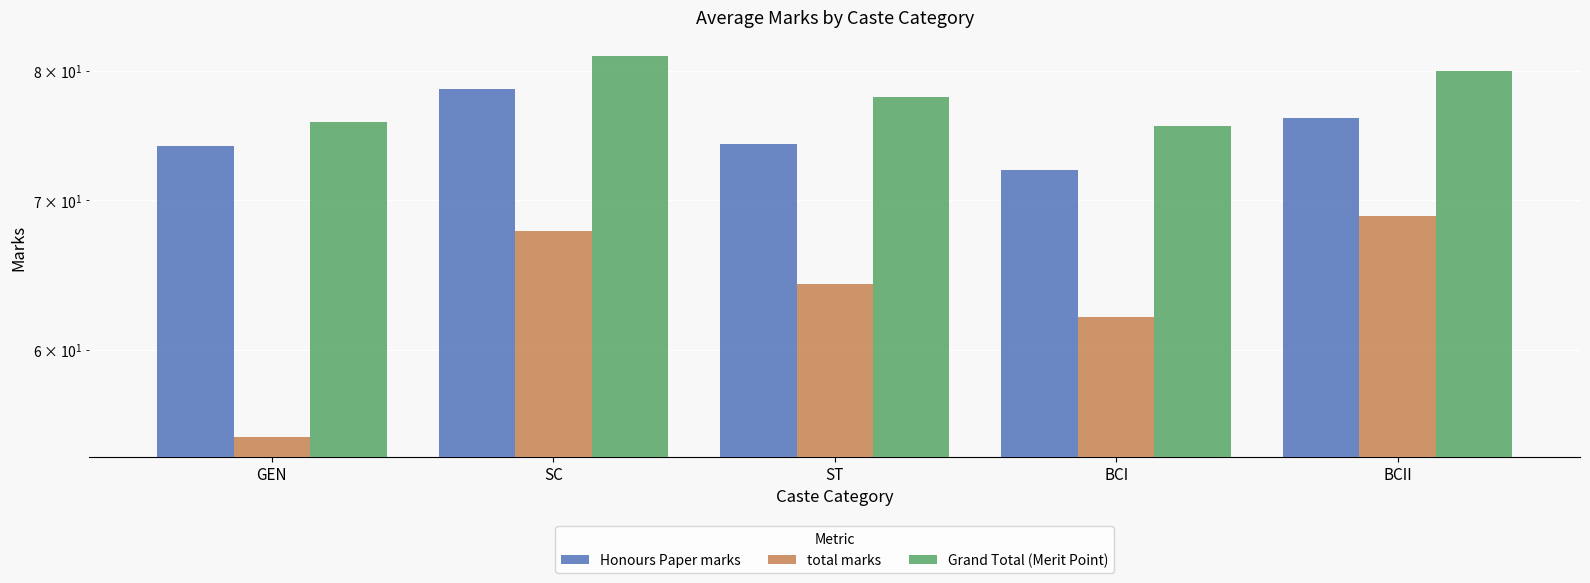

What is the minimum value shown in the chart?

54.8